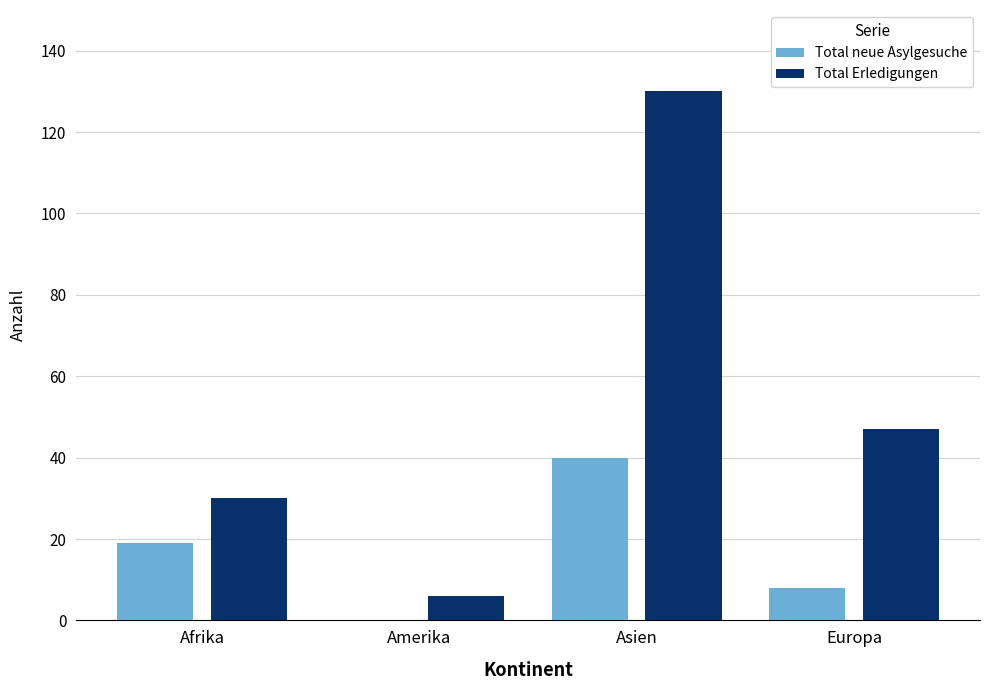

What is the sum of the Total Erledigungen values at Afrika and Europa?

77